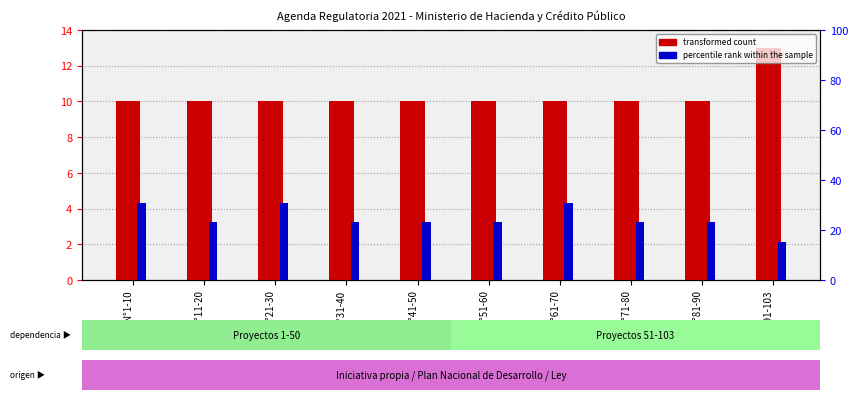

Count the transformed count values in the range 10 to 11.

9